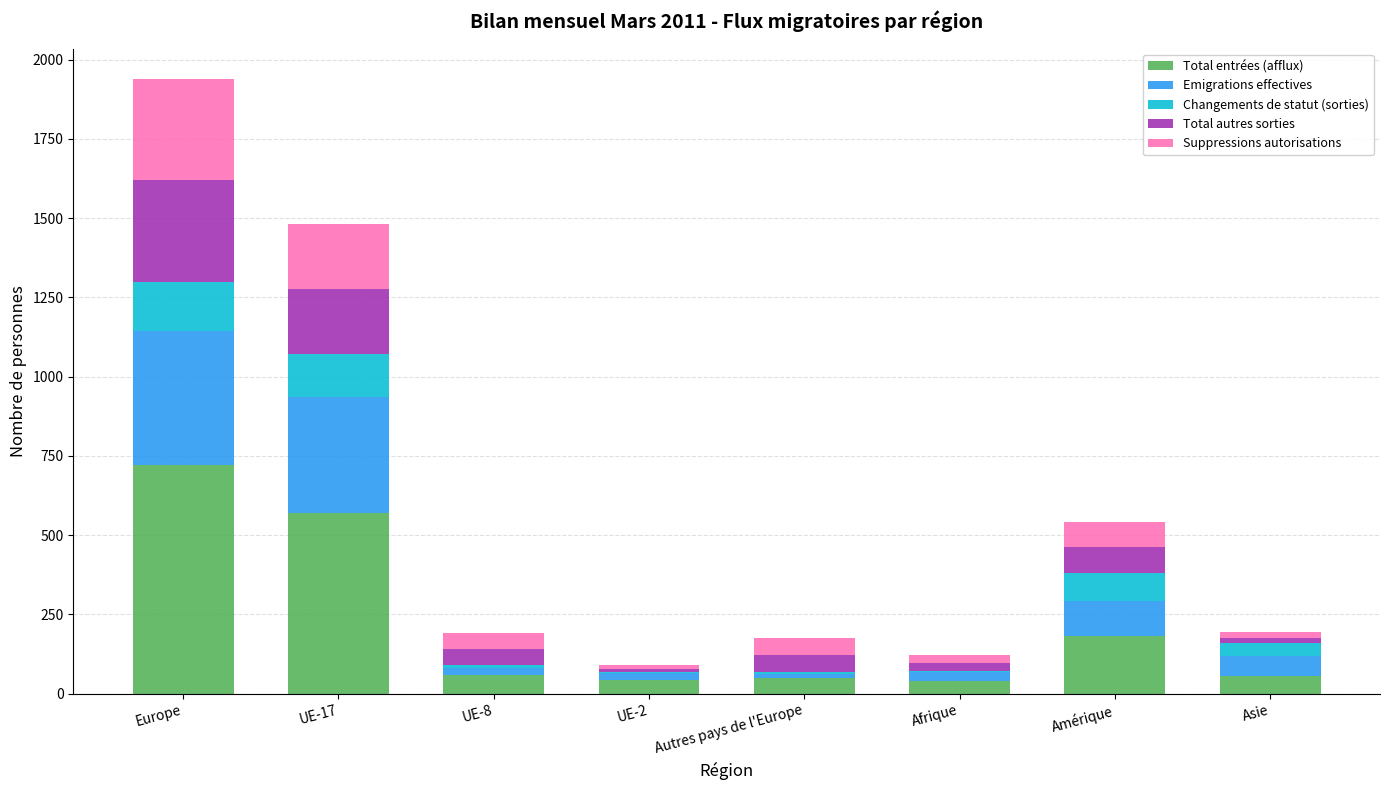

What is the total value across all series at UE-17?

1483